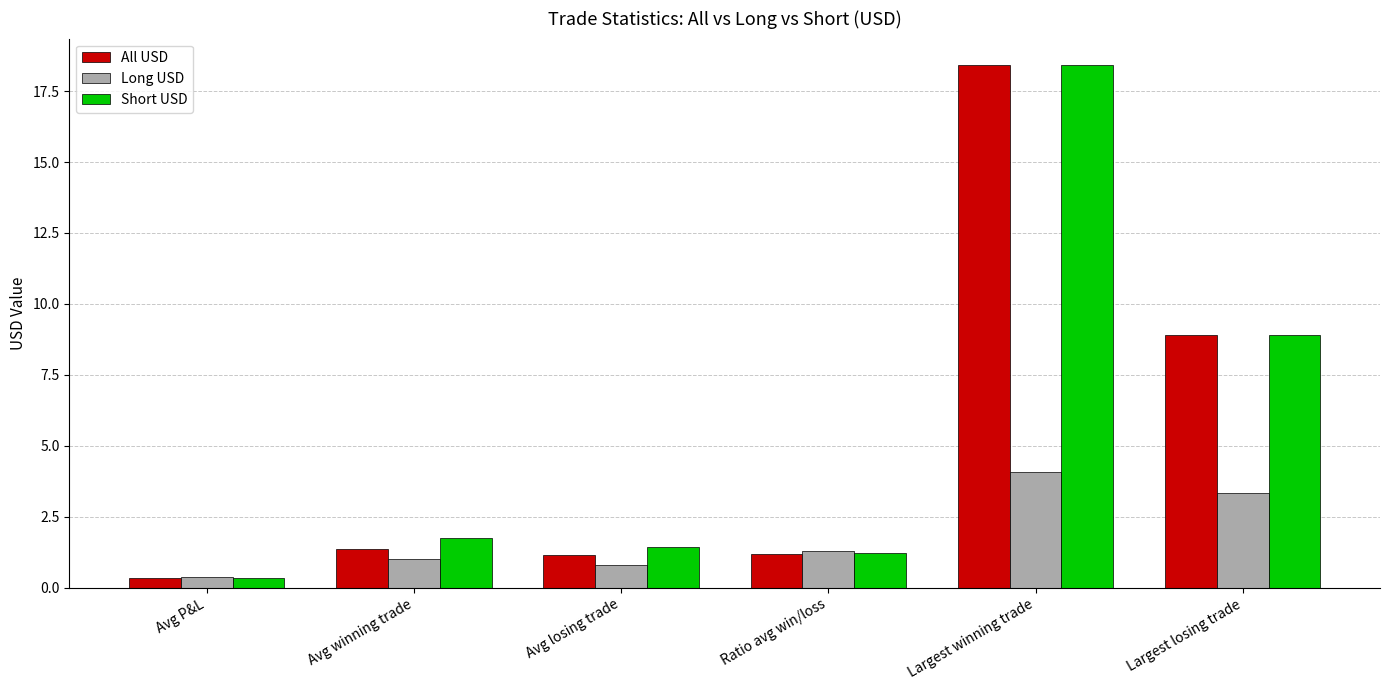

What position from the left is Largest losing trade?

6